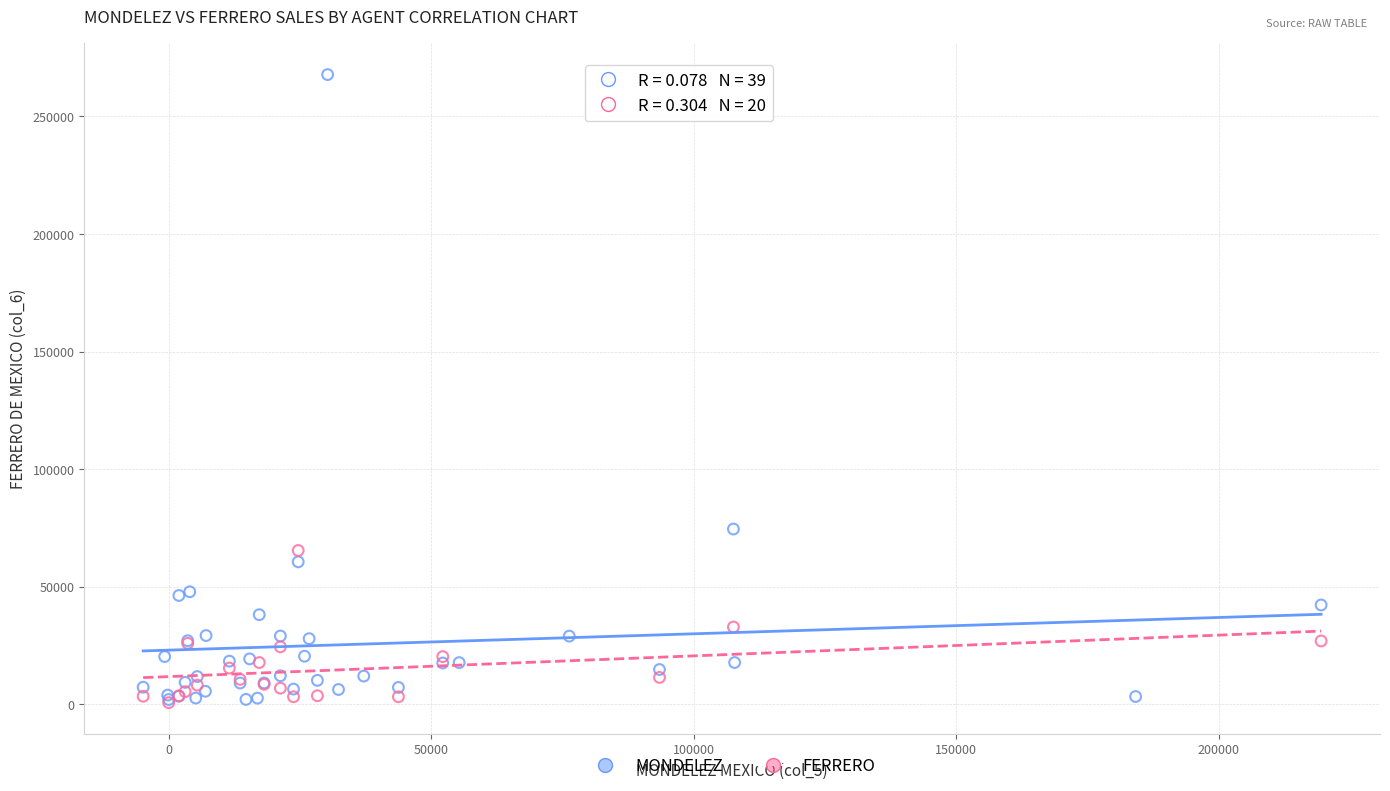

Which series reaches the maximum Y coordinate?

MONDELEZ